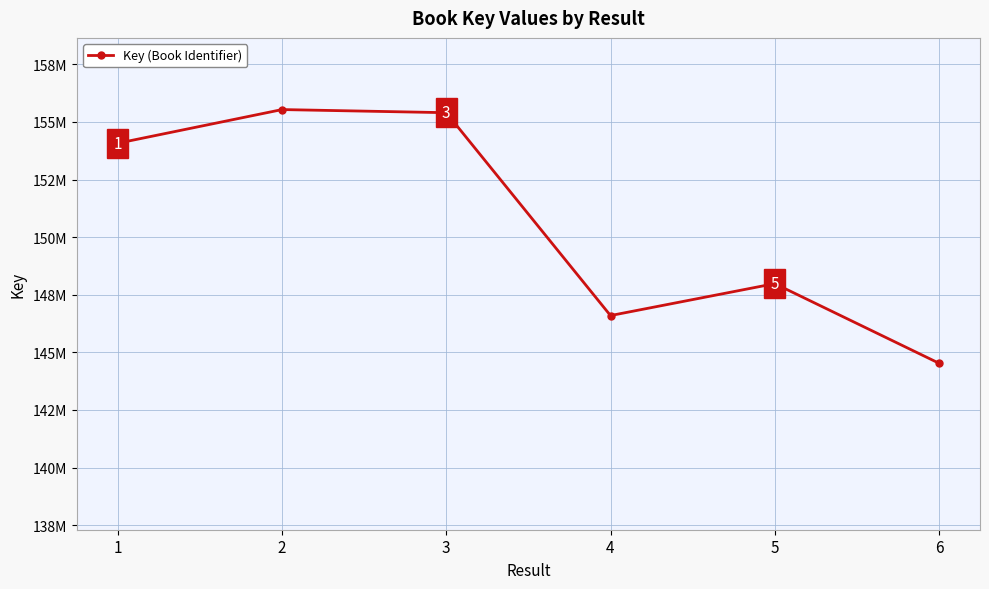

Reading left to right, what are all the values shown in this chart?

1=154076757	2=155537619	3=155402375	4=146598181	5=147983857	6=144530664